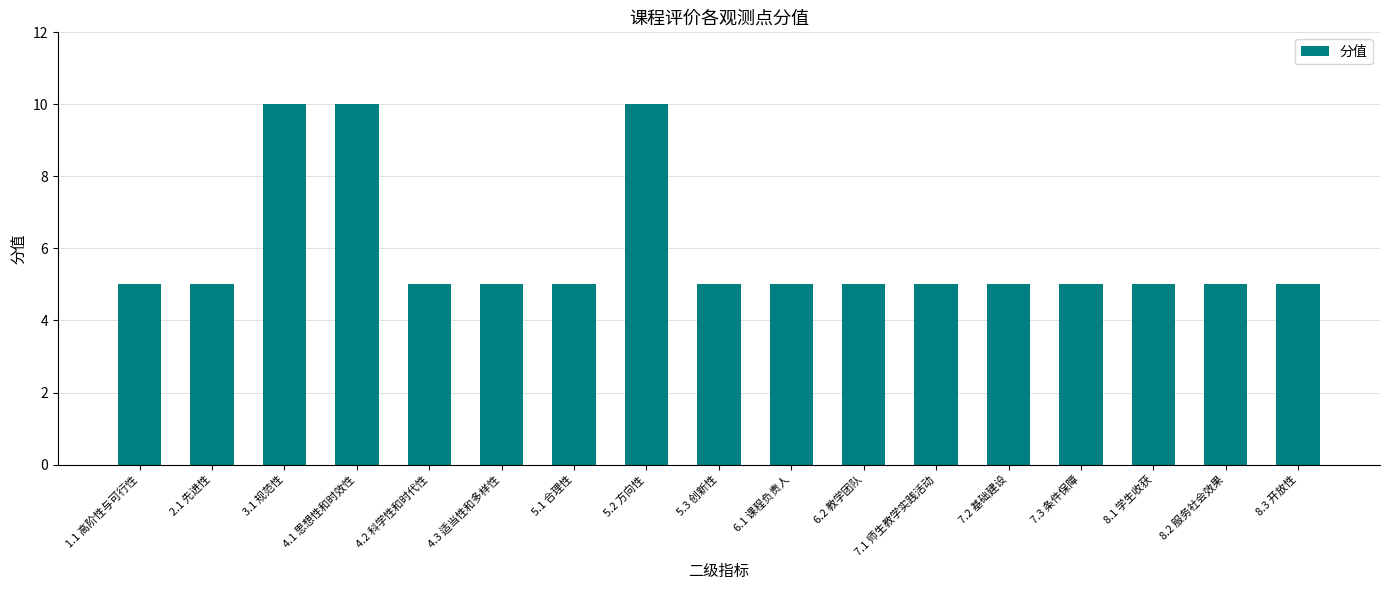

What is the greatest value displayed?

10